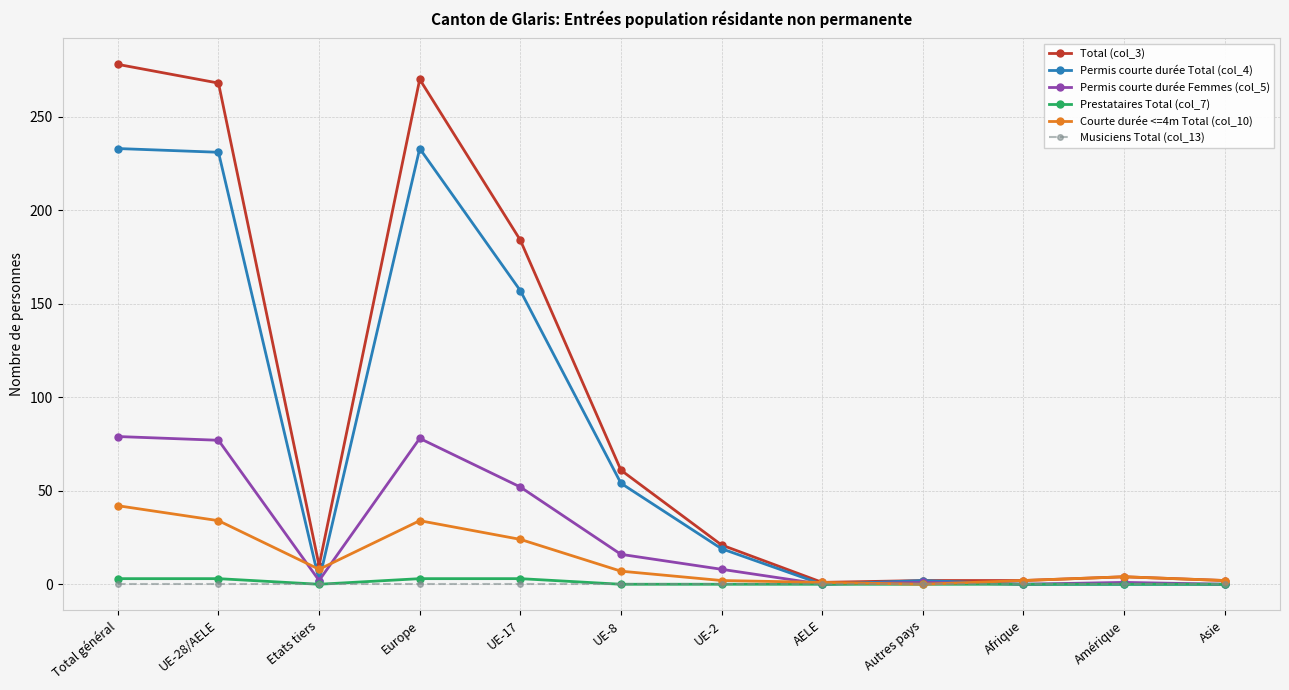

True or false: Permis courte durée Total (col_4) has more than 0 points higher than both neighbors.

True